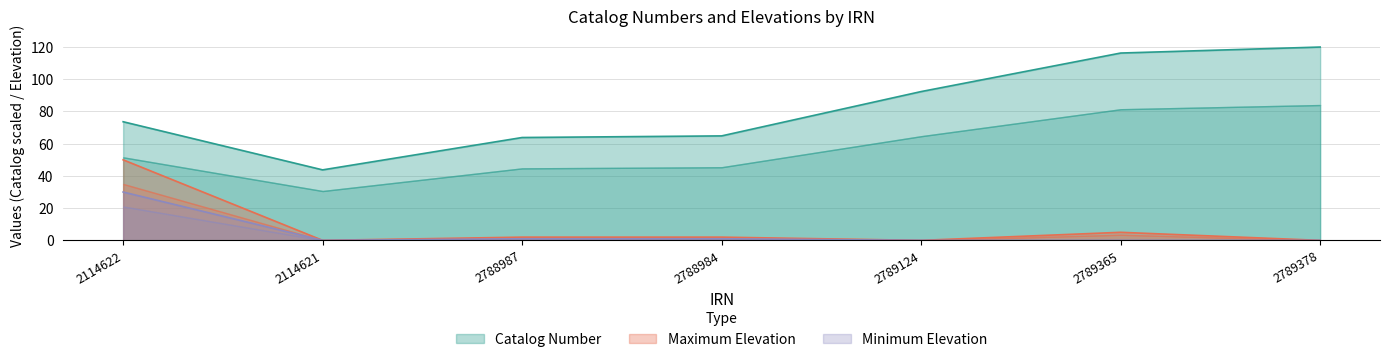

What position from the right is 2789124?

3